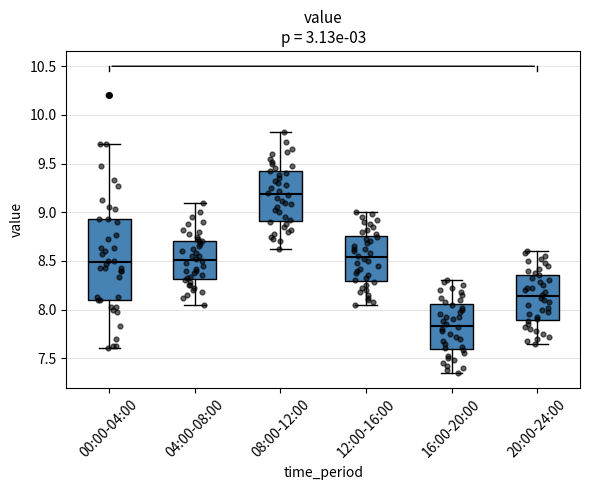

Reading left to right, transcribe this box plot: for each box, give where its median line is, the range the box spans, and where its two whiskers end, as read against the y-axis. The values are not printed on the chart, so give them approximately, as read against the axis.

00:00-04:00: median 8.50, box 8.10 to 8.95, whiskers 7.60 to 9.70
04:00-08:00: median 8.50, box 8.30 to 8.70, whiskers 8.05 to 9.10
08:00-12:00: median 9.20, box 8.90 to 9.45, whiskers 8.60 to 9.80
12:00-16:00: median 8.55, box 8.30 to 8.75, whiskers 8.05 to 9.00
16:00-20:00: median 7.85, box 7.60 to 8.05, whiskers 7.35 to 8.30
20:00-24:00: median 8.15, box 7.90 to 8.35, whiskers 7.65 to 8.60